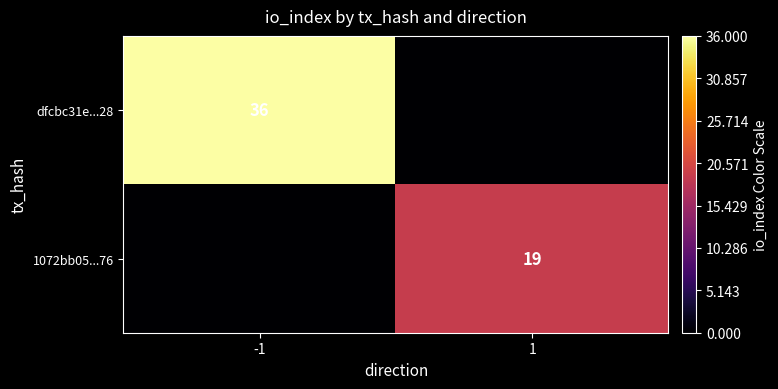

The value of dfcbc31e...28 at -1 is 10. True or false?

False